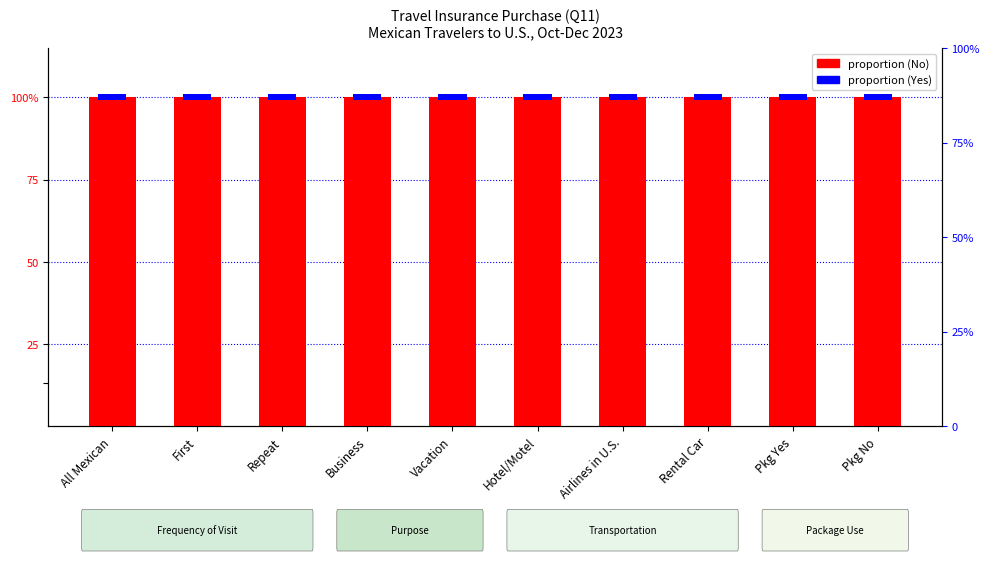

What is the average value of the Yes (purchased insurance) series?

0.2